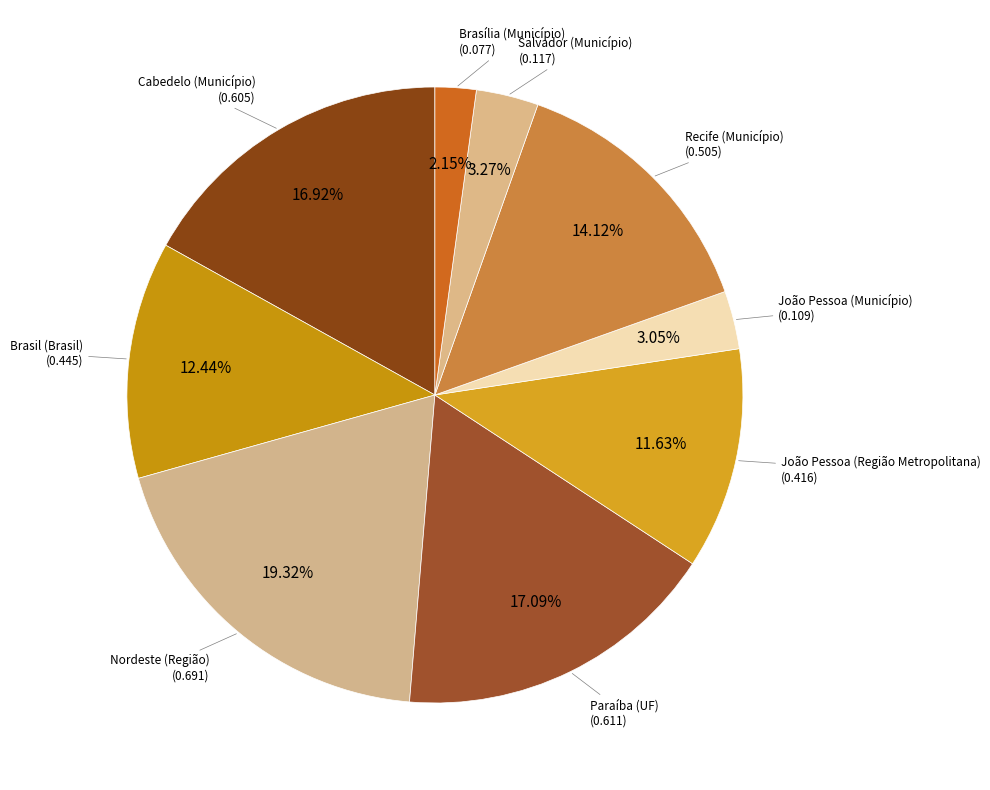

How many slices are in this pie chart?

9